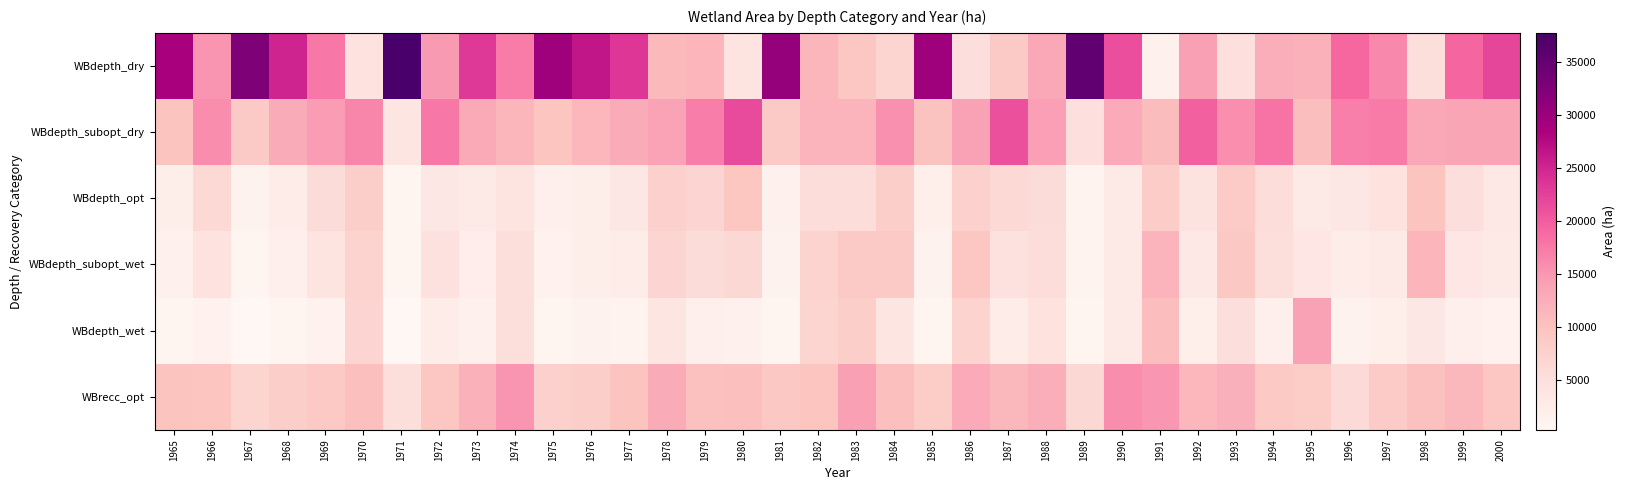

Which label corresponds to the smallest value in the chart?

1967